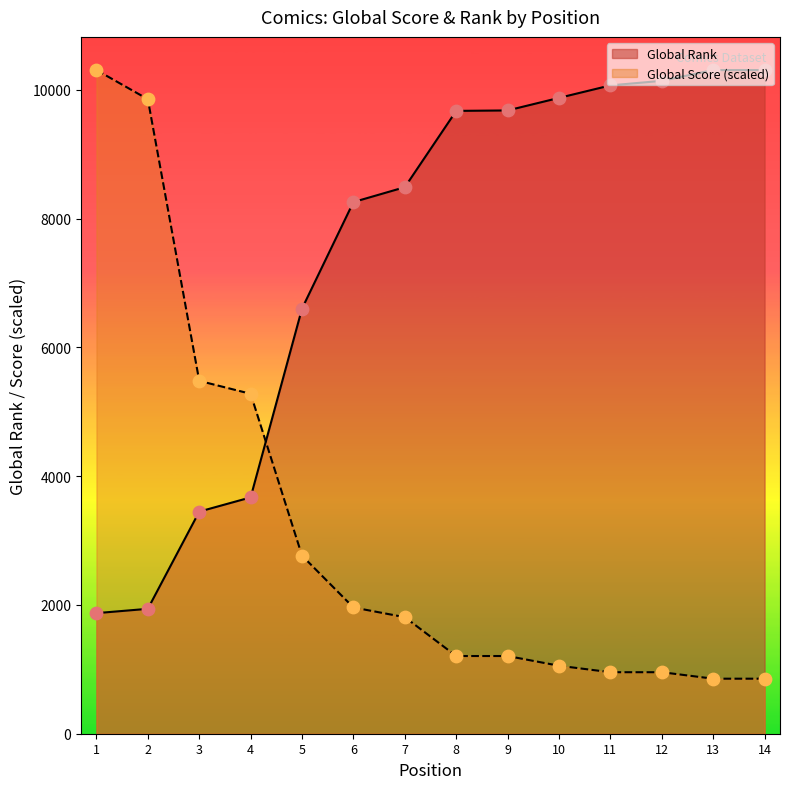

Which series has the largest total across all categories?

Global Rank